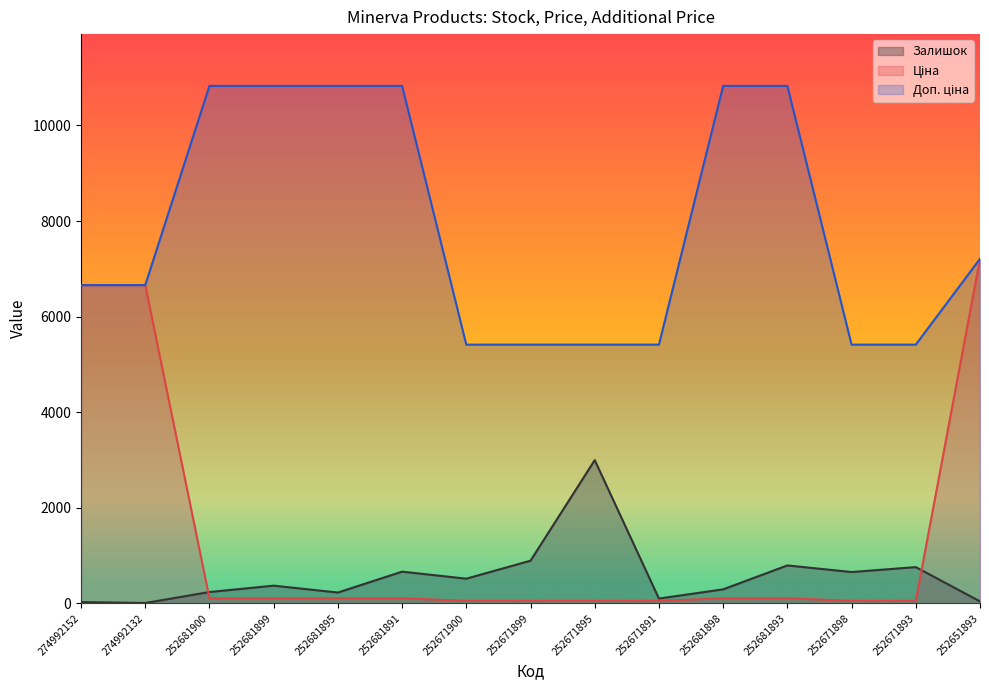

How many interior local valleys does the Залишок series have?

5